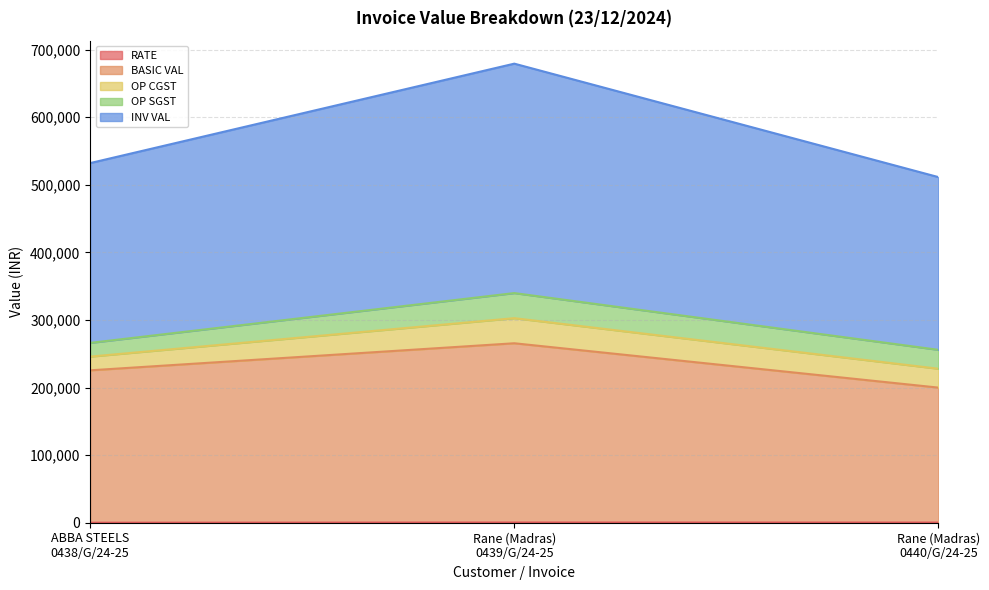

What is the minimum value for BASIC VAL?

199937.6